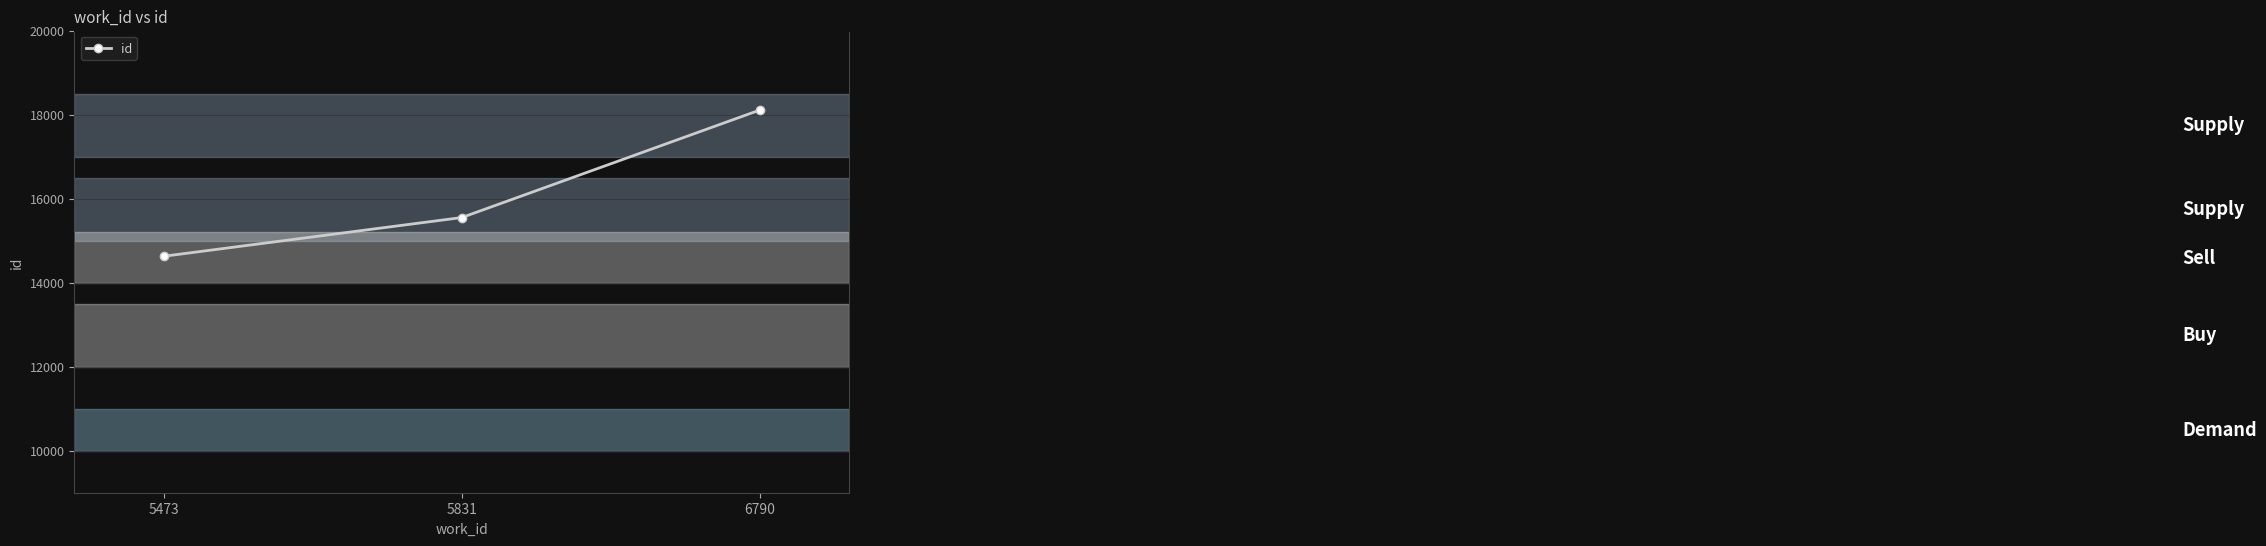

Count the number of data series in this chart.

1